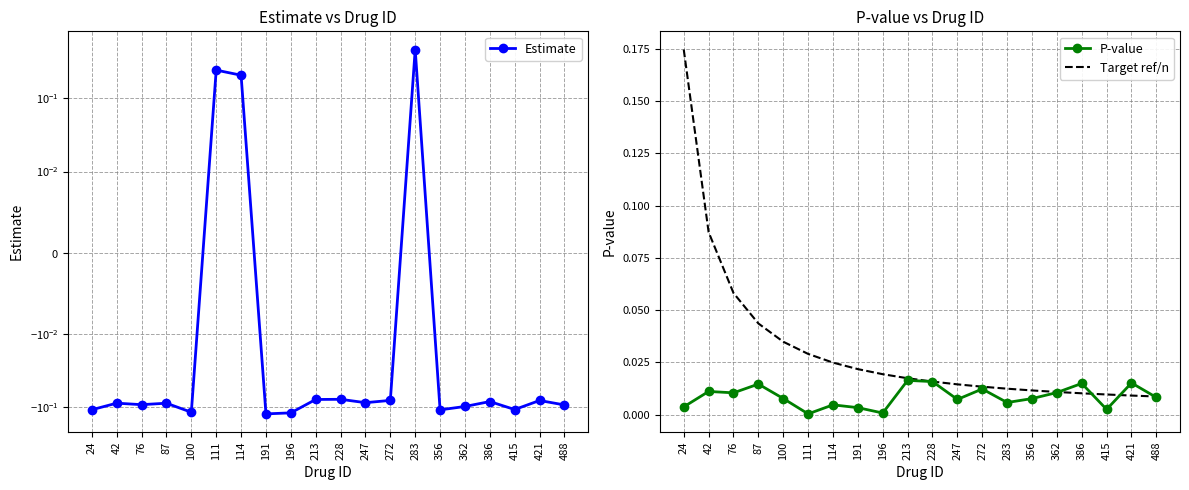

Is the value of Estimate at 42 greater than the value of Target ref/n at 114?

No